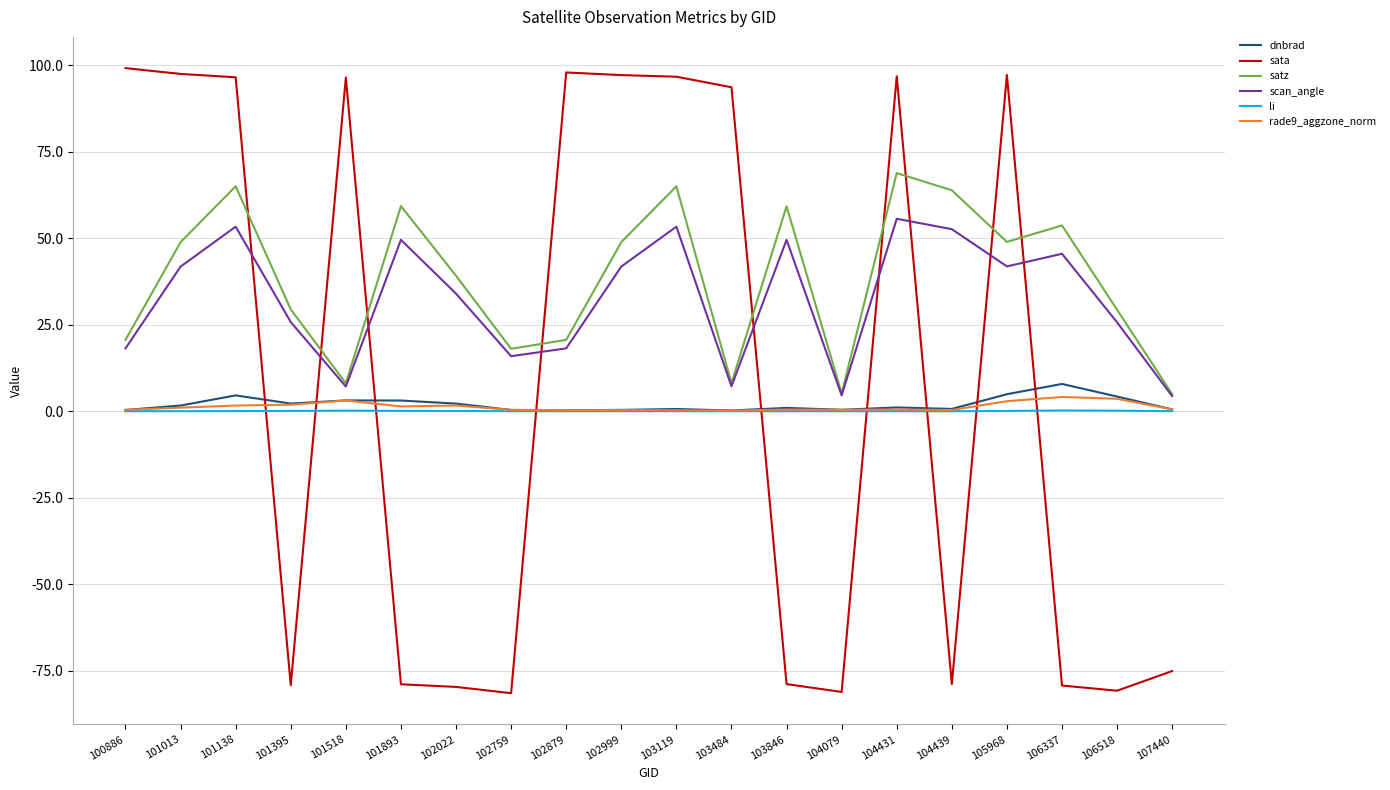

Which series has the widest spread of values?

sata